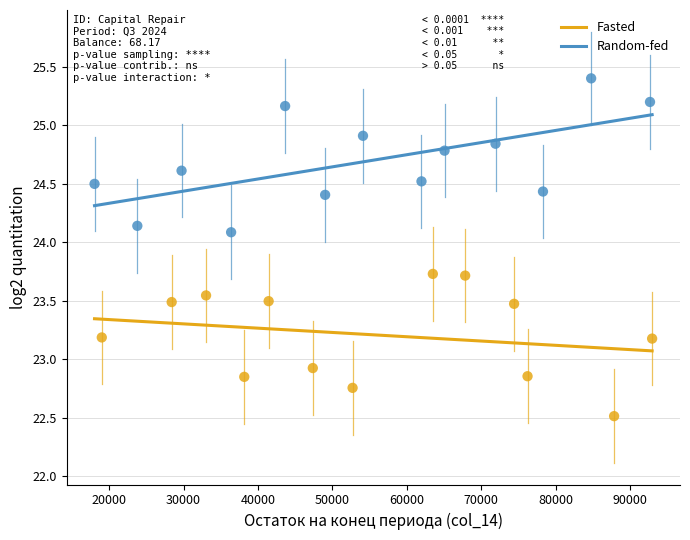

Which series reaches the minimum Y coordinate?

Fasted